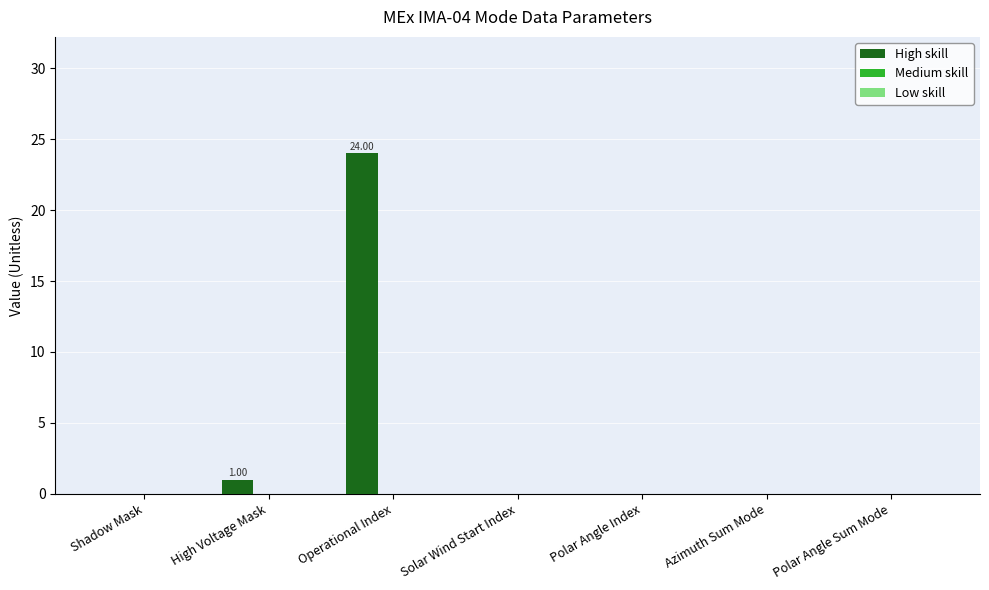

Where is the data nearest to the value 12?

High Voltage Mask